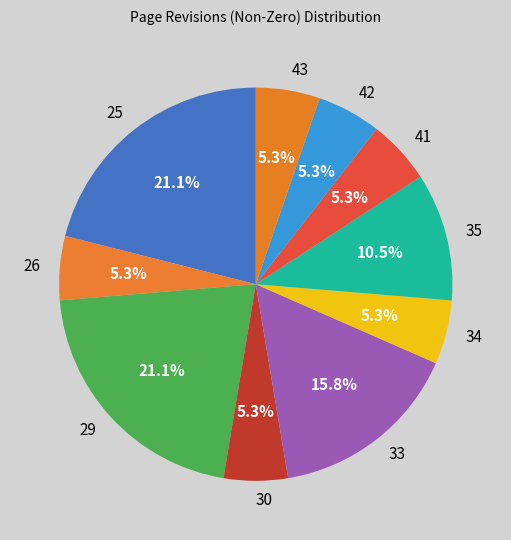

Do 26 and 30 together represent more than half of the pie?

No